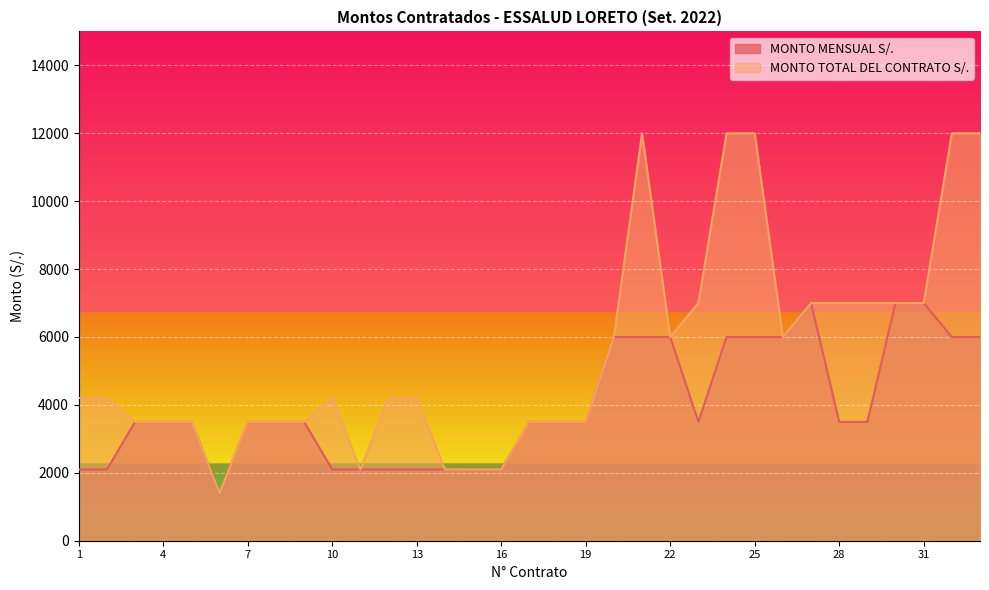

Reading left to right, transcribe all the data shown in this chart.

MONTO MENSUAL S/.: 1=2100	2=2100	3=3500	4=3500	5=3500	6=1400	7=3500	8=3500	9=3500	10=2100	11=2100	12=2100	13=2100	14=2100	15=2100	16=2100	17=3500	18=3500	19=3500	20=6000	21=6000	22=6000	23=3500	24=6000	25=6000	26=6000	27=7000	28=3500	29=3500	30=7000	31=7000	32=6000	33=6000
MONTO TOTAL DEL CONTRATO S/.: 1=4200	2=4200	3=3500	4=3500	5=3500	6=1400	7=3500	8=3500	9=3500	10=4200	11=2100	12=4200	13=4200	14=2100	15=2100	16=2100	17=3500	18=3500	19=3500	20=6000	21=12000	22=6000	23=7000	24=12000	25=12000	26=6000	27=7000	28=7000	29=7000	30=7000	31=7000	32=12000	33=12000